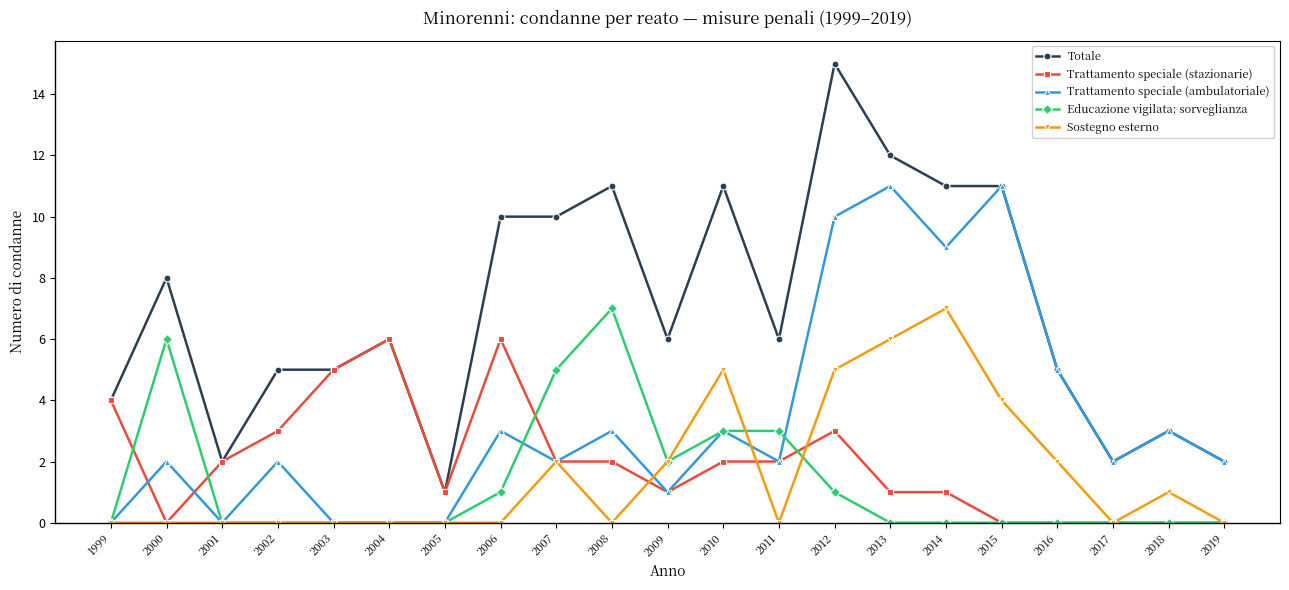

What is the difference between the Totale values at 2011 and 2002?

1